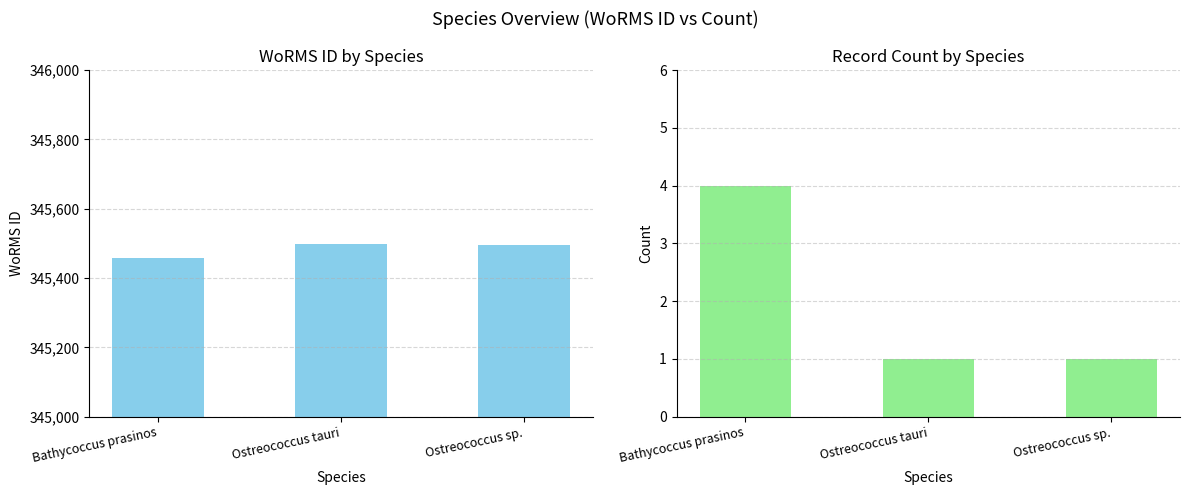

What is the difference between the highest and lowest values at Ostreococcus sp.?

345495